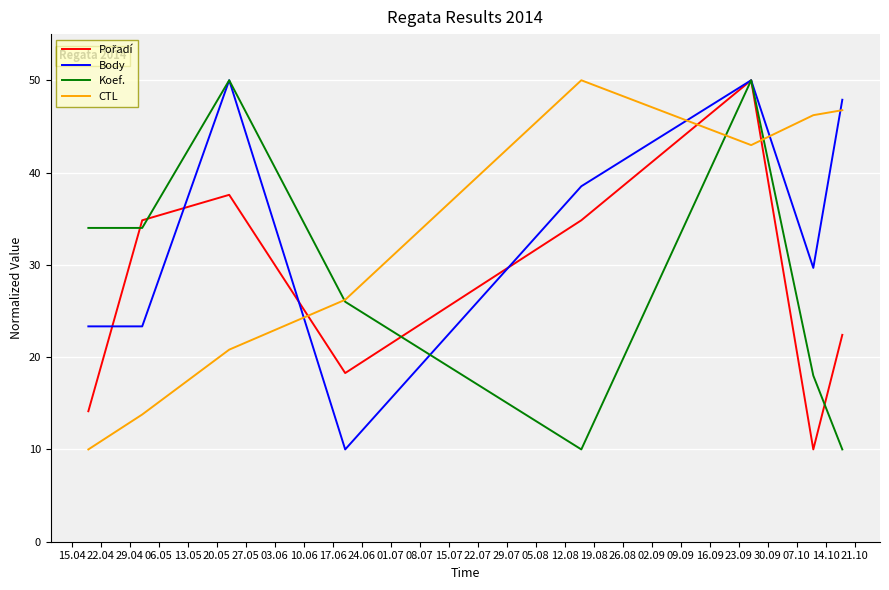

What is the minimum value shown in the chart?

10.0